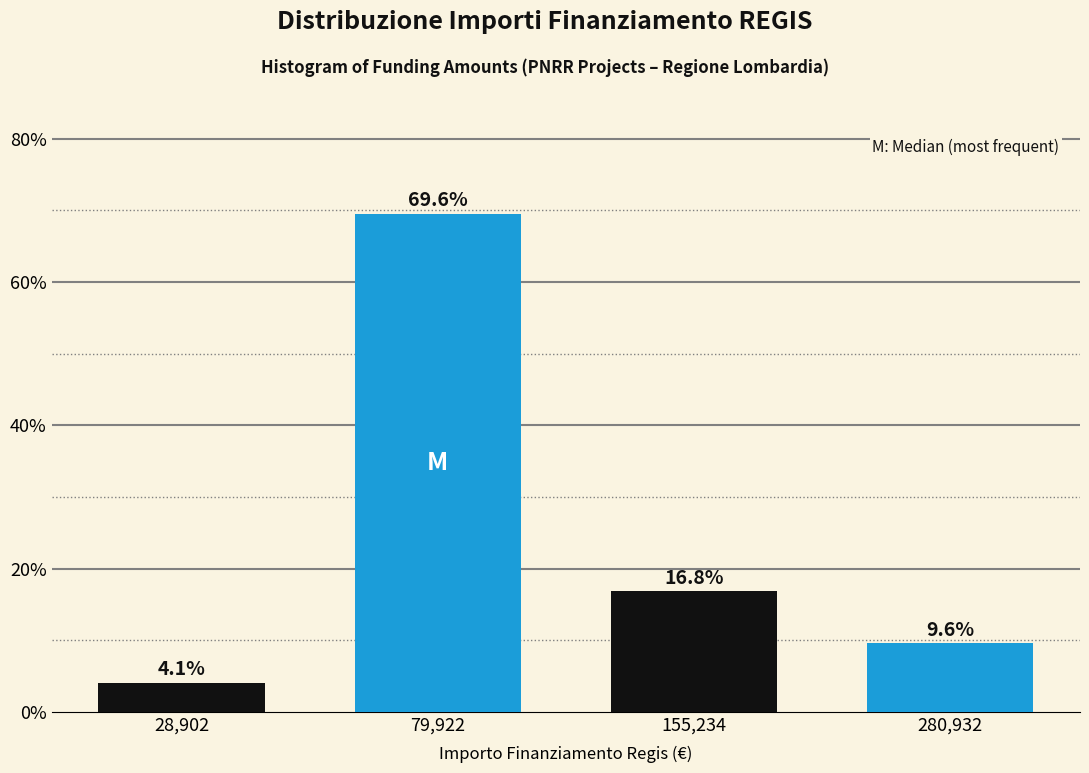

Reading left to right, list all the values displayed in this chart.

28,902=4.1	79,922=69.6	155,234=16.8	280,932=9.6